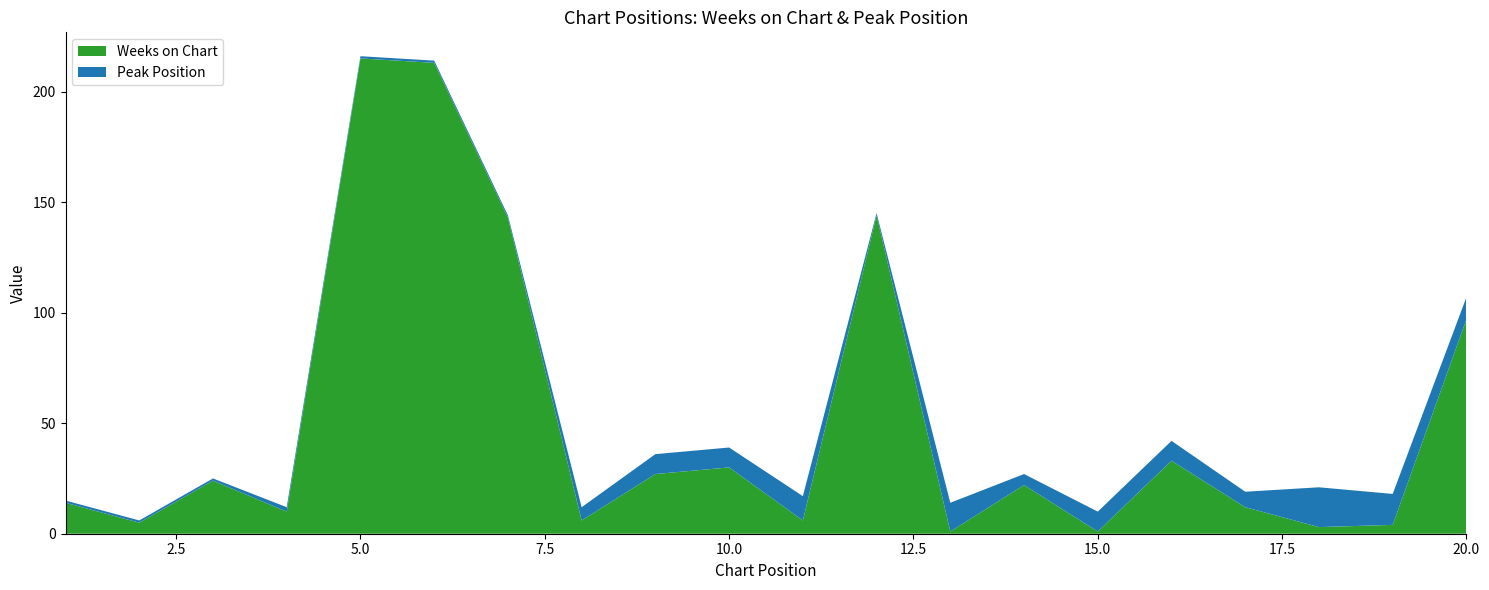

Reading left to right, transcribe all the data shown in this chart.

Weeks on Chart: 1=14	2=5	3=24	4=10	5=215	6=213	7=143	8=6	9=27	10=30	11=6	12=144	13=1	14=22	15=1	16=33	17=12	18=3	19=4	20=97
Peak Position: 1=1	2=1	3=1	4=2	5=1	6=1	7=1	8=6	9=9	10=9	11=11	12=1	13=13	14=5	15=9	16=9	17=7	18=18	19=14	20=10